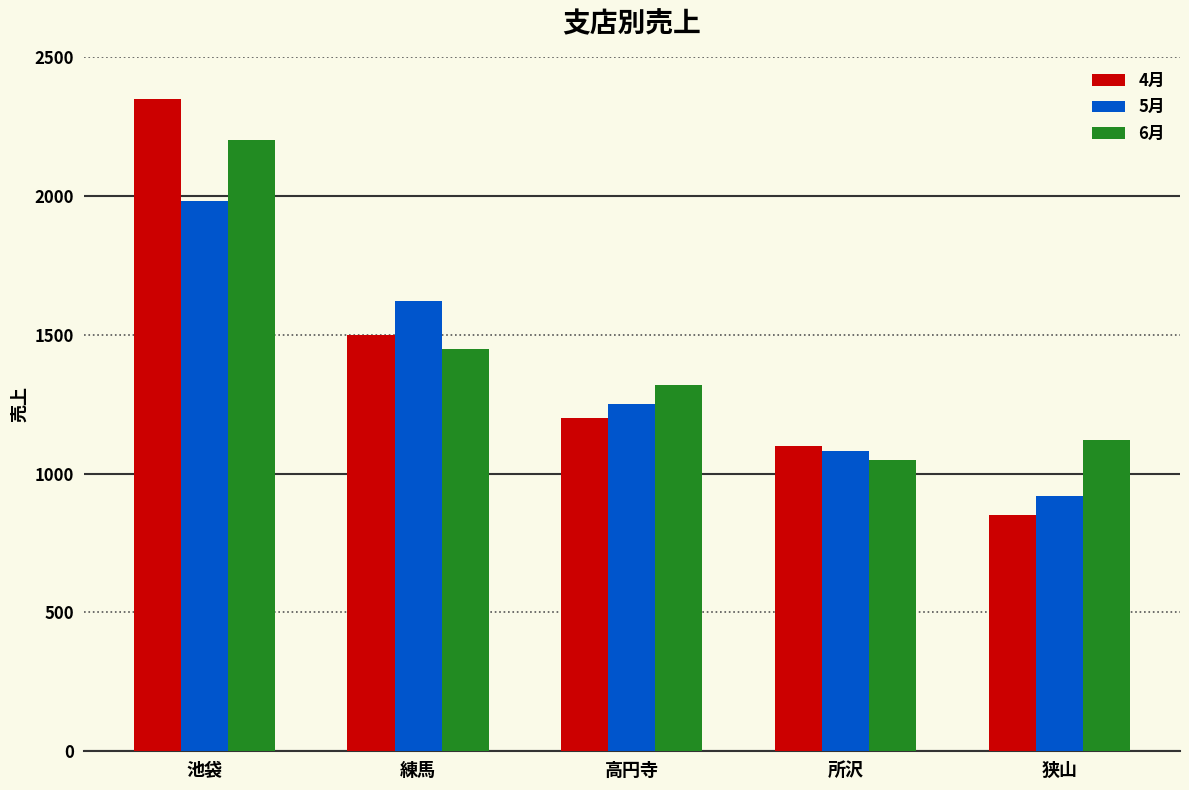

The value of 6月 at 練馬 is 1970. True or false?

False